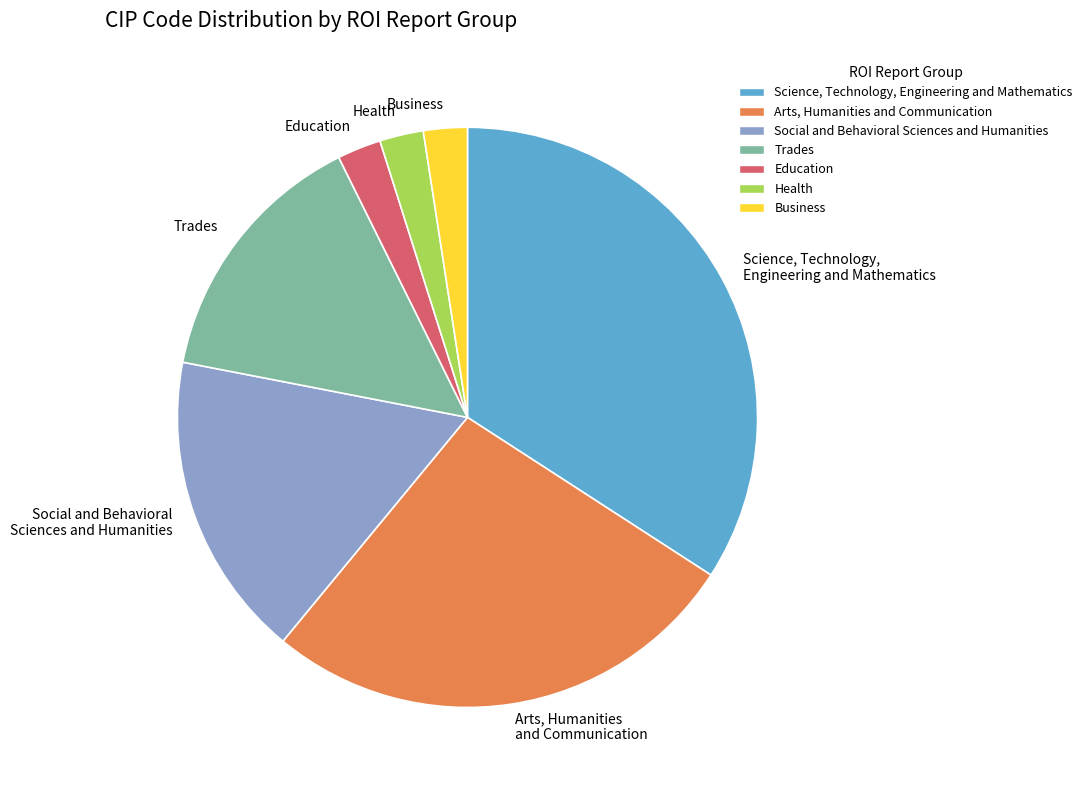

Is there any slice that represents more than half of the pie?

No